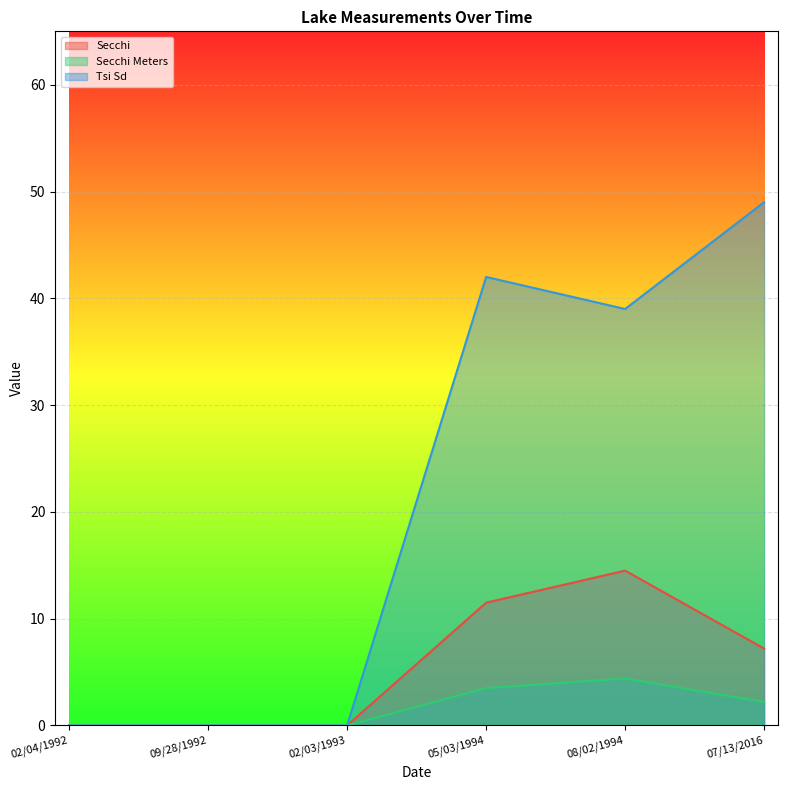

True or false: Tsi Sd and Secchi intersect in this chart.

False